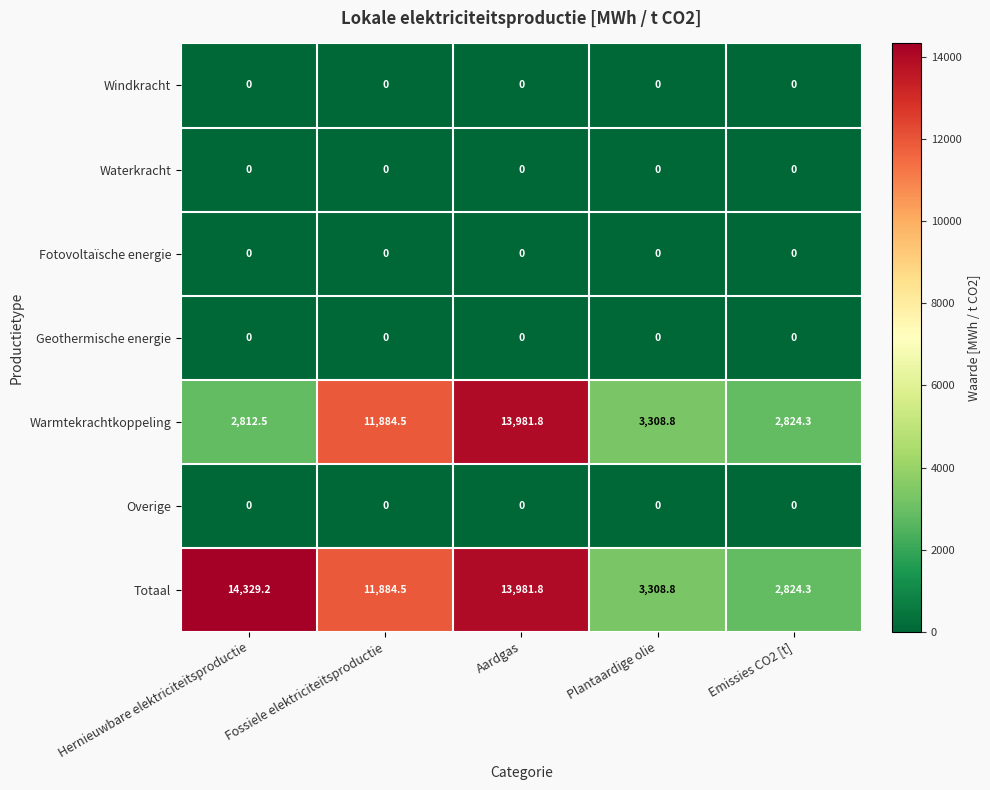

Rank the categories by Totaal value from lowest to highest.

Emissies CO2 [t], Plantaardige olie, Fossiele elektriciteitsproductie, Aardgas, Hernieuwbare elektriciteitsproductie